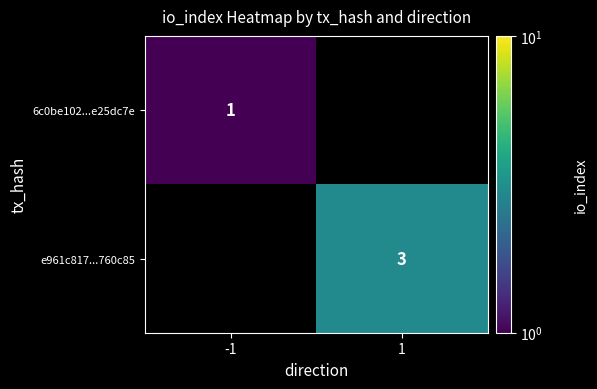

The value of 6c0be102...e25dc7e at -1 is 1. True or false?

True